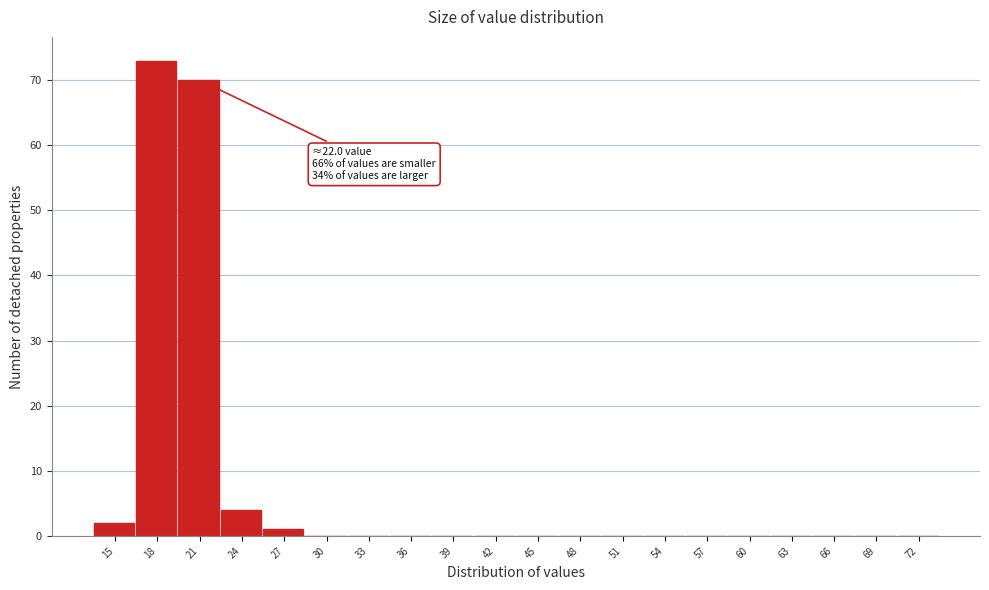

Reading left to right, extract all data points from this chart.

15=2	18=73	21=70	24=4	27=1	30=0	33=0	36=0	39=0	42=0	45=0	48=0	51=0	54=0	57=0	60=0	63=0	66=0	69=0	72=0